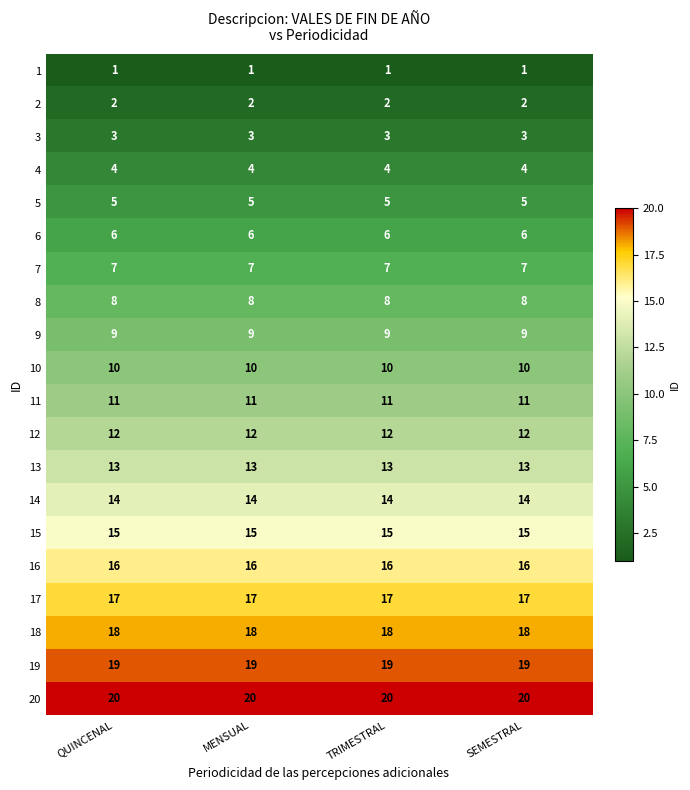

What is the maximum value for 15?

15